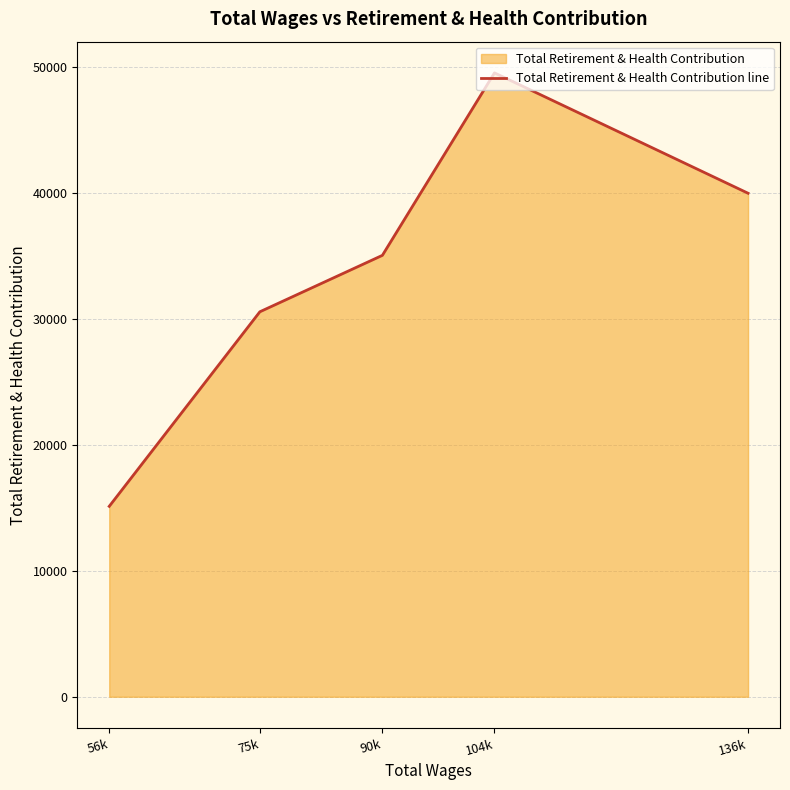

How many series are shown in this chart?

1